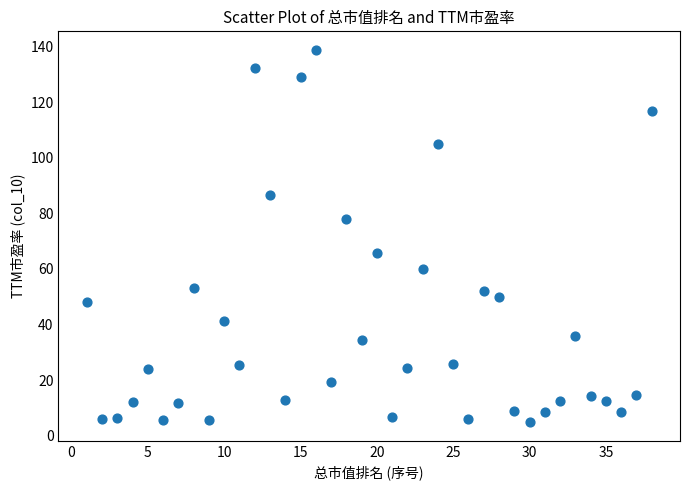

What Y value in the scatter plot is closest to 71?

65.6